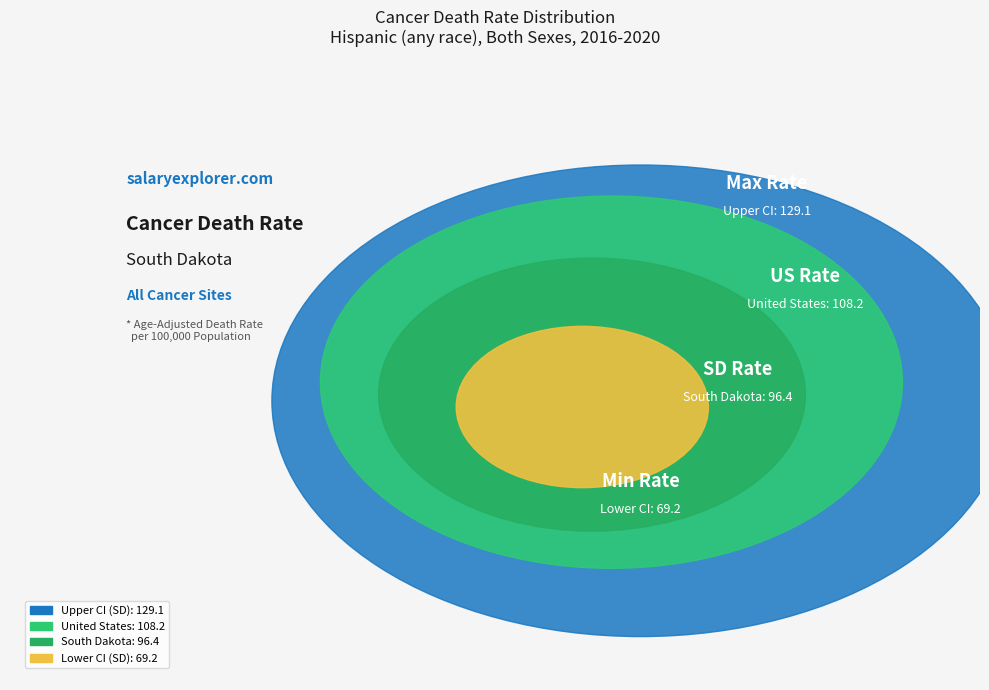

To the nearest percent, what percentage of the pie is United States (108.2)?

27%